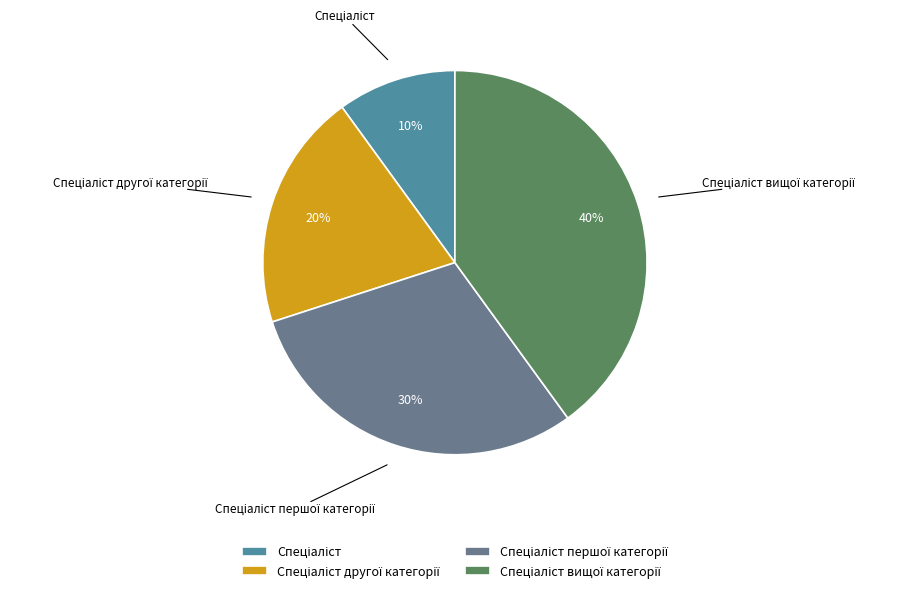

To the nearest percent, what is the difference between the largest and smallest slice percentages?

30%